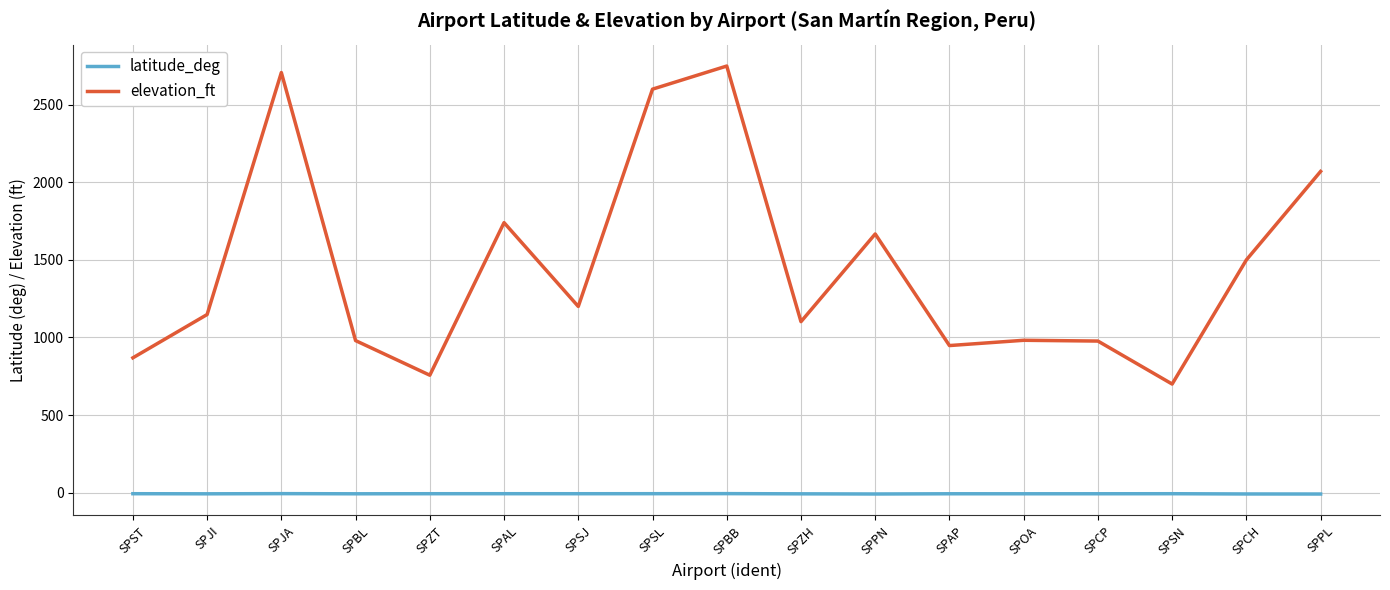

Which series has the largest range (max minus min)?

elevation_ft